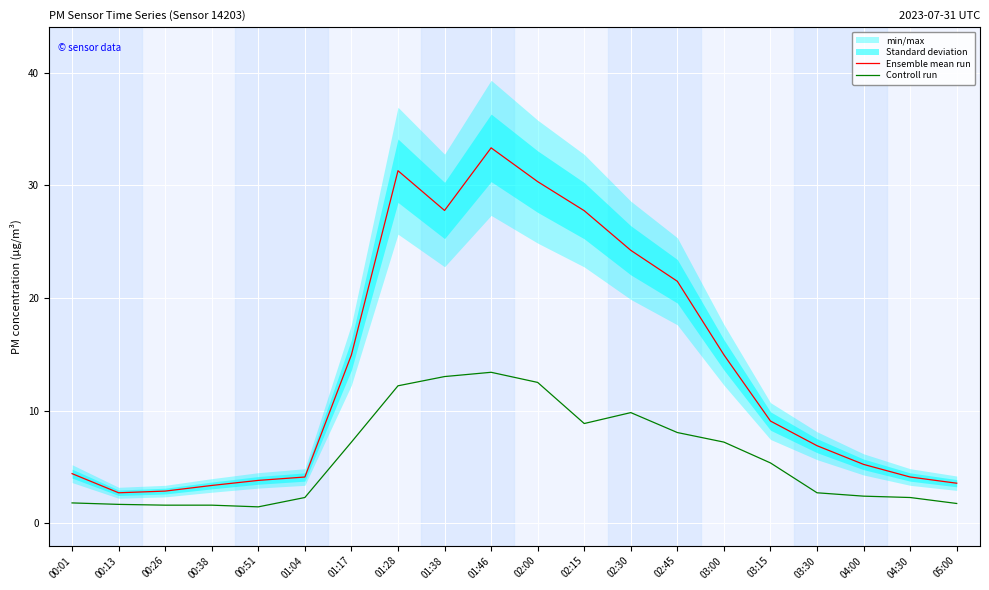

At which category does the chart reach its minimum across all series?

00:51